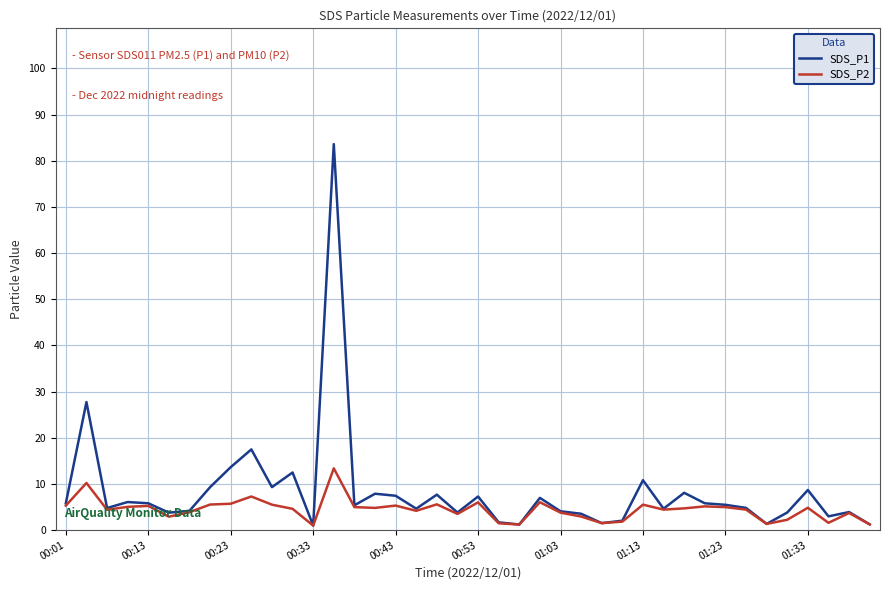

Which series has the largest range (max minus min)?

SDS_P1